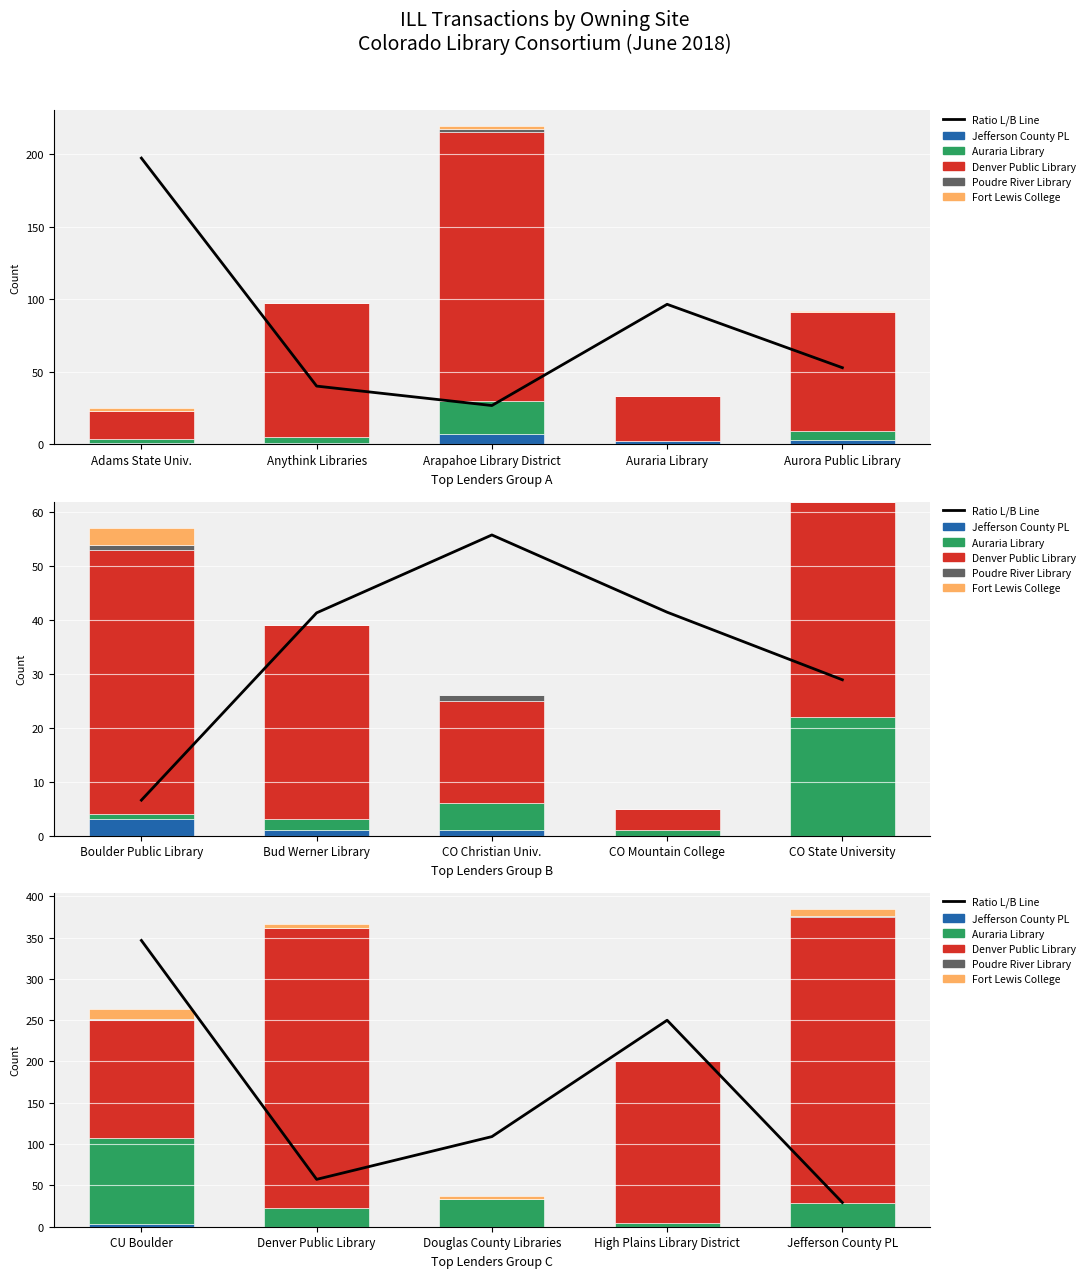

How many values in the Auraria Library series exceed 29?

2